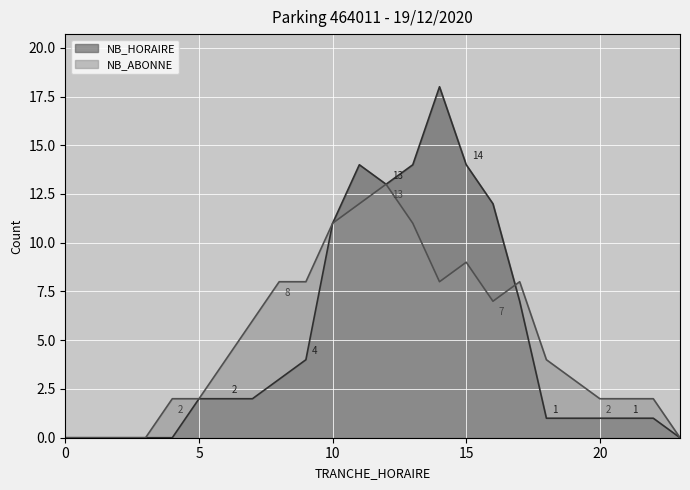

Between 3 and 7, which is larger?

7